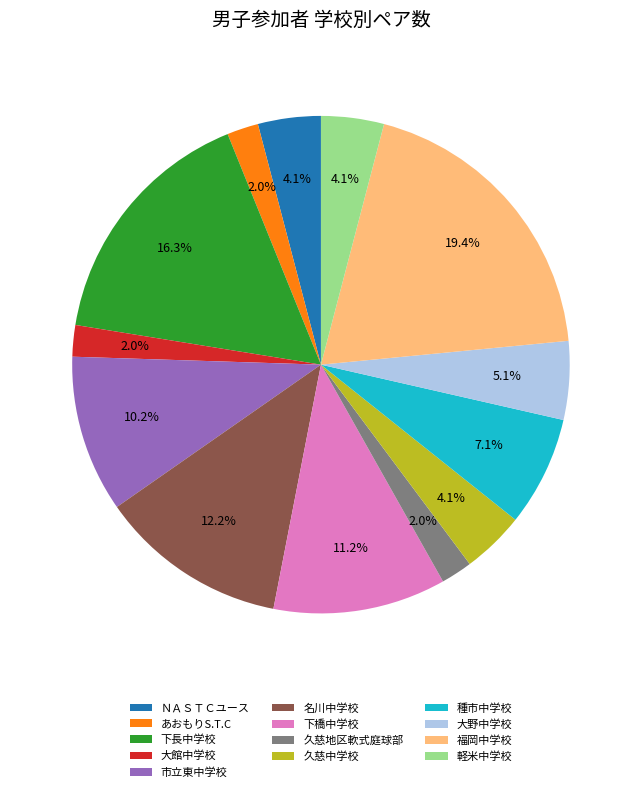

What is the largest slice in the pie chart?

福岡中学校